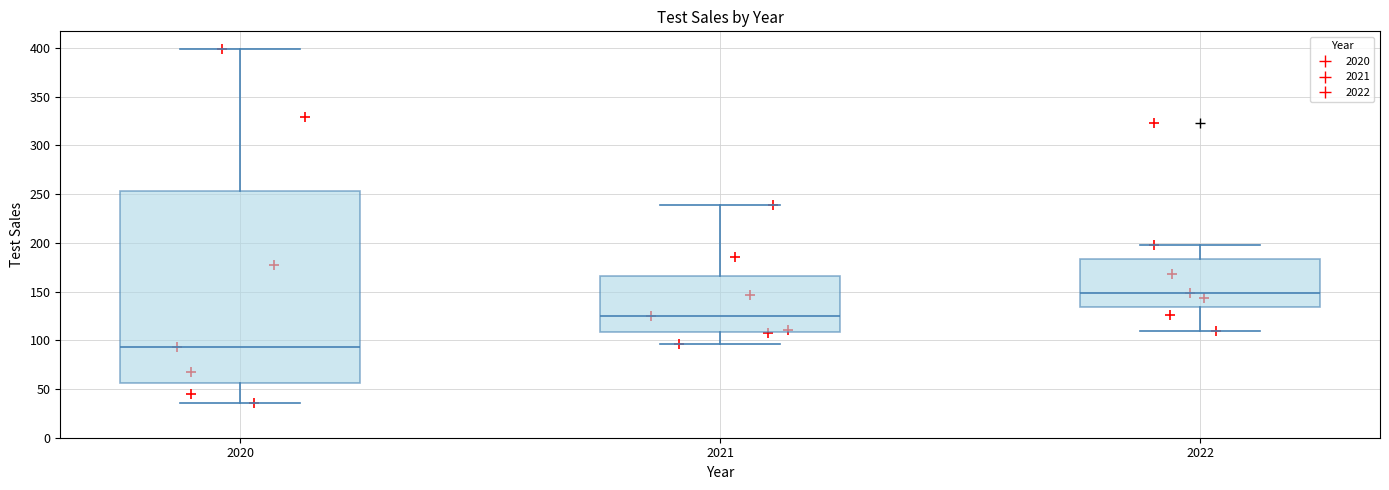

Reading left to right, transcribe this box plot: for each box, give where its median line is, the range the box spans, and where its two whiskers end, as read against the y-axis. The values are not printed on the chart, so give them approximately, as read against the axis.

2020: median 95, box 55 to 255, whiskers 35 to 400
2021: median 125, box 110 to 165, whiskers 95 to 240
2022: median 150, box 135 to 185, whiskers 110 to 200